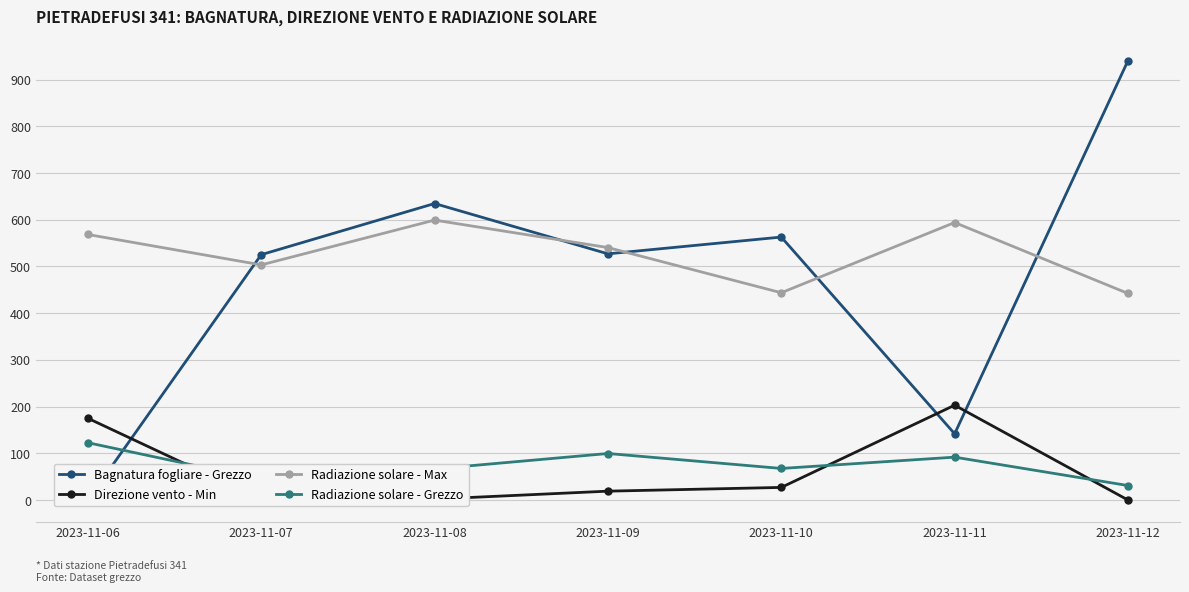

At which category does Bagnatura fogliare - Grezzo reach its first local peak?

2023-11-08